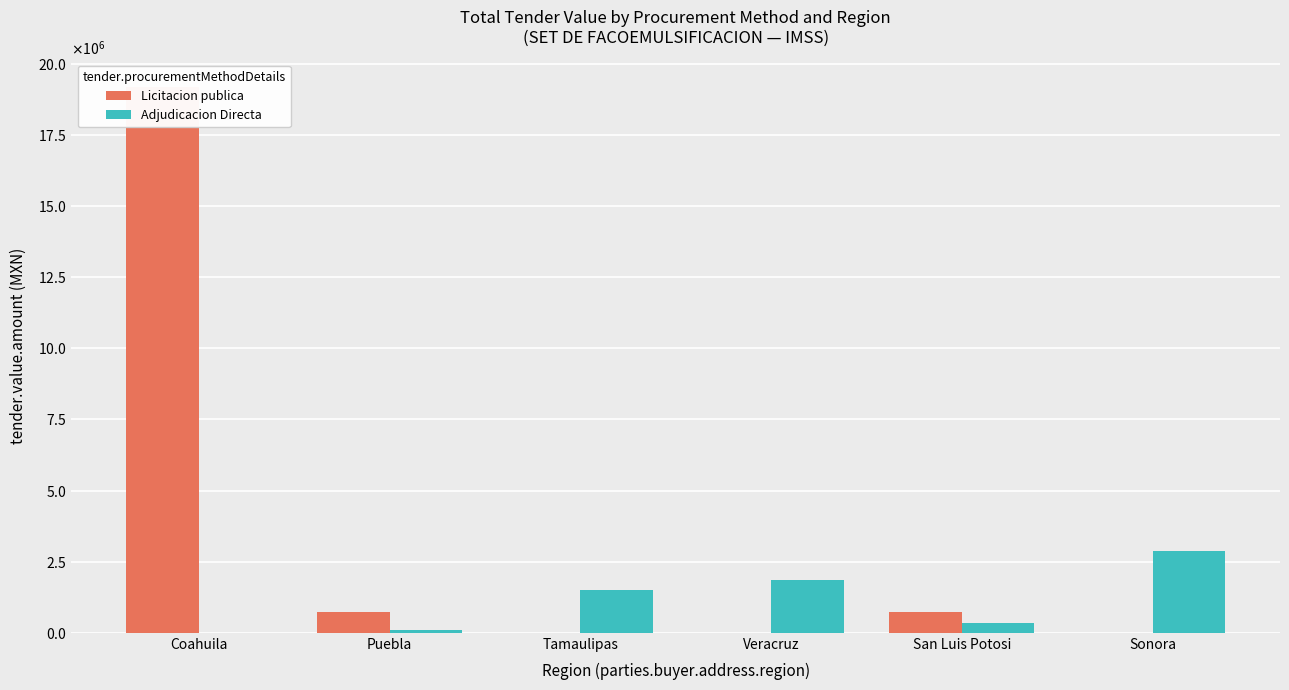

What position from the right is Sonora?

1